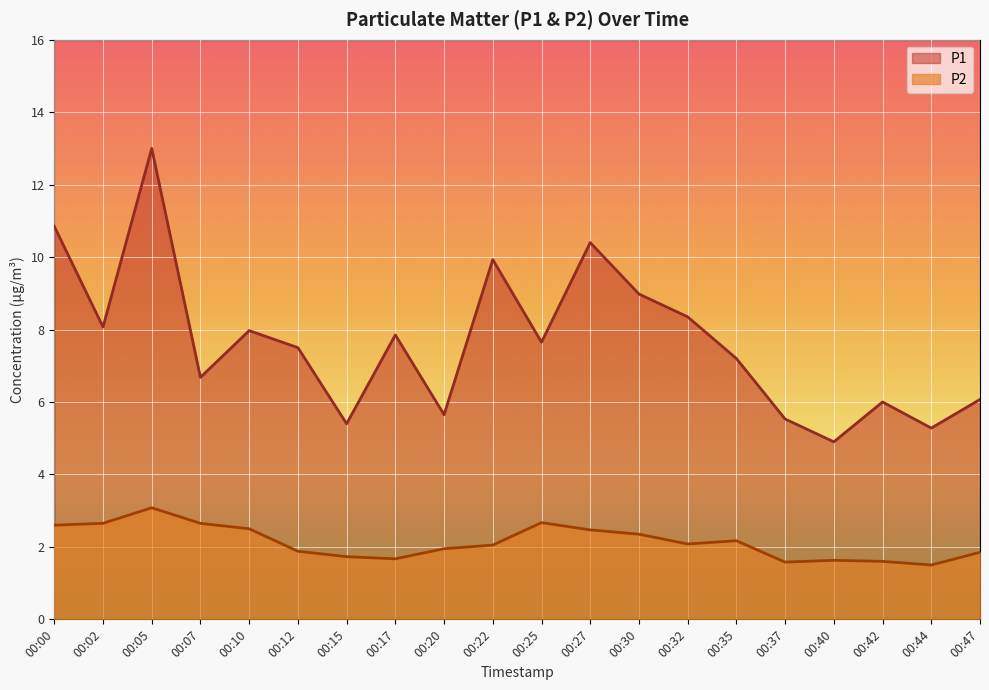

At which category is the sum across all series the highest?

00:05